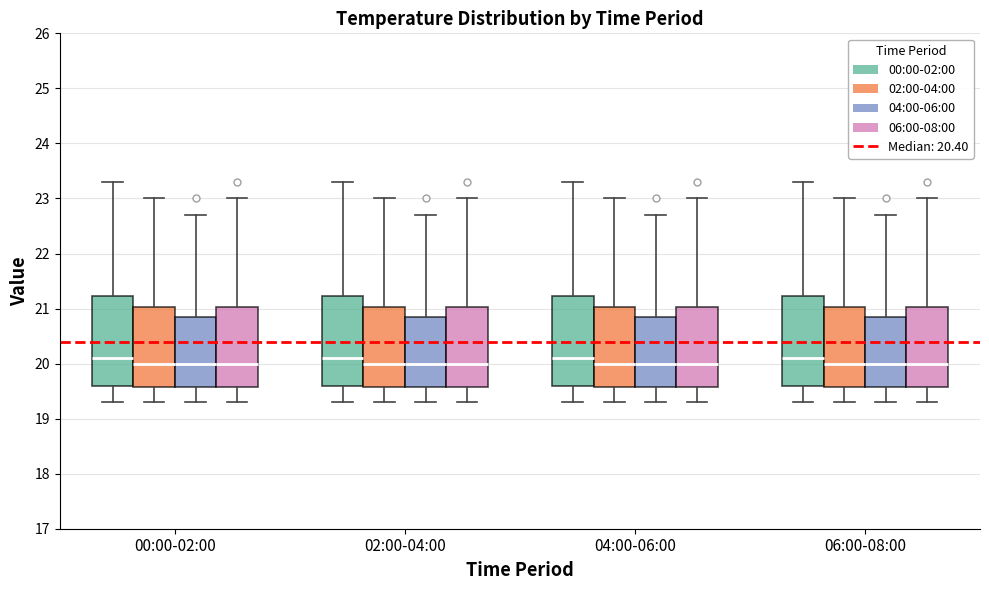

Reading left to right, transcribe this box plot: for each box, give where its median line is, the range the box spans, and where its two whiskers end, as read against the y-axis. The values are not printed on the chart, so give them approximately, as read against the axis.

00:00-02:00 (00:00-02:00): median 20.1, box 19.6 to 21.2, whiskers 19.3 to 23.3
00:00-02:00 (02:00-04:00): median 20.0, box 19.6 to 21.0, whiskers 19.3 to 23.0
00:00-02:00 (04:00-06:00): median 20.0, box 19.6 to 20.9, whiskers 19.3 to 22.7
00:00-02:00 (06:00-08:00): median 20.0, box 19.6 to 21.0, whiskers 19.3 to 23.0
02:00-04:00 (00:00-02:00): median 20.1, box 19.6 to 21.2, whiskers 19.3 to 23.3
02:00-04:00 (02:00-04:00): median 20.0, box 19.6 to 21.0, whiskers 19.3 to 23.0
02:00-04:00 (04:00-06:00): median 20.0, box 19.6 to 20.9, whiskers 19.3 to 22.7
02:00-04:00 (06:00-08:00): median 20.0, box 19.6 to 21.0, whiskers 19.3 to 23.0
04:00-06:00 (00:00-02:00): median 20.1, box 19.6 to 21.2, whiskers 19.3 to 23.3
04:00-06:00 (02:00-04:00): median 20.0, box 19.6 to 21.0, whiskers 19.3 to 23.0
04:00-06:00 (04:00-06:00): median 20.0, box 19.6 to 20.9, whiskers 19.3 to 22.7
04:00-06:00 (06:00-08:00): median 20.0, box 19.6 to 21.0, whiskers 19.3 to 23.0
06:00-08:00 (00:00-02:00): median 20.1, box 19.6 to 21.2, whiskers 19.3 to 23.3
06:00-08:00 (02:00-04:00): median 20.0, box 19.6 to 21.0, whiskers 19.3 to 23.0
06:00-08:00 (04:00-06:00): median 20.0, box 19.6 to 20.9, whiskers 19.3 to 22.7
06:00-08:00 (06:00-08:00): median 20.0, box 19.6 to 21.0, whiskers 19.3 to 23.0